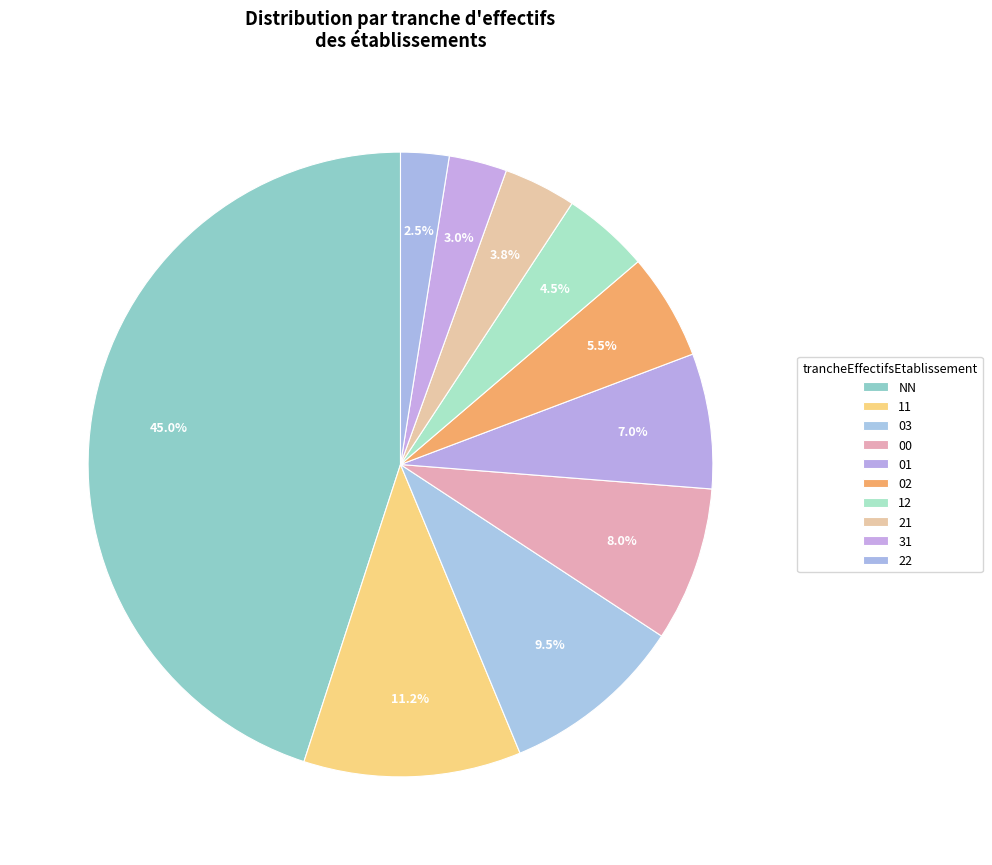

True or false: 31 accounts for 1% of the total.

False